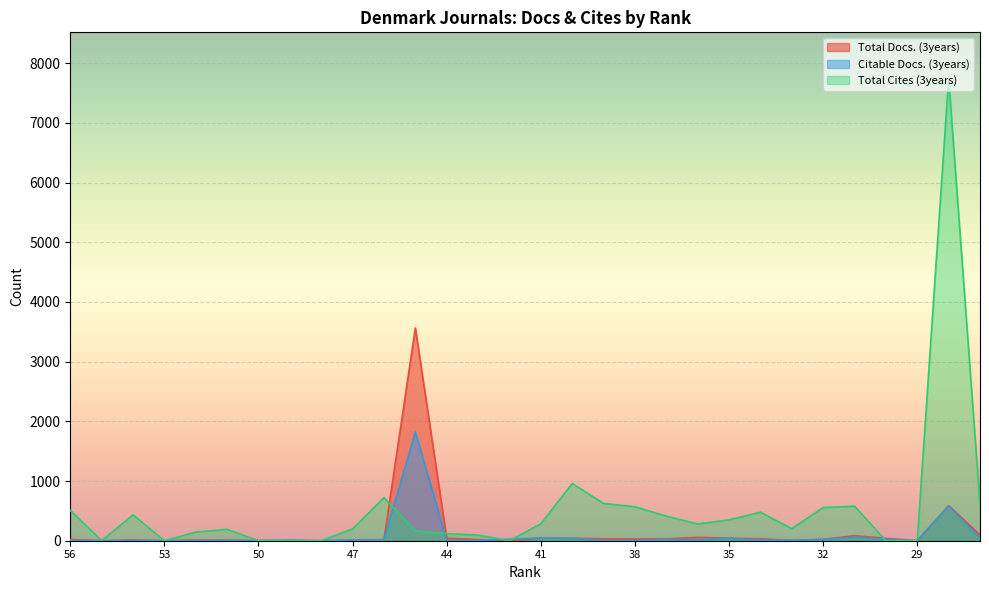

Between 54 and 34, which series saw the biggest shift?

Total Cites (3years)